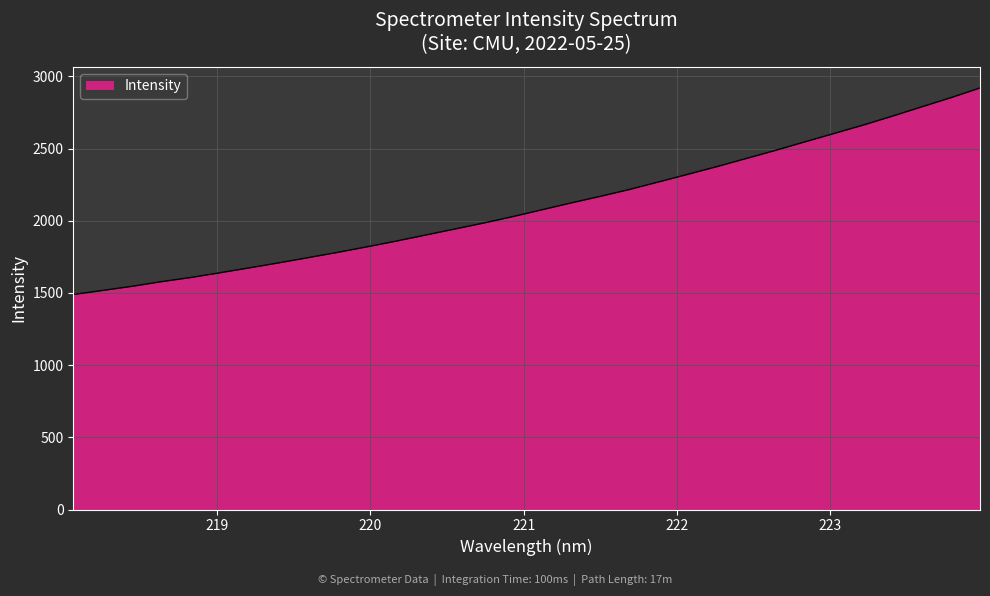

What is the minimum value shown in the chart?

1489.7